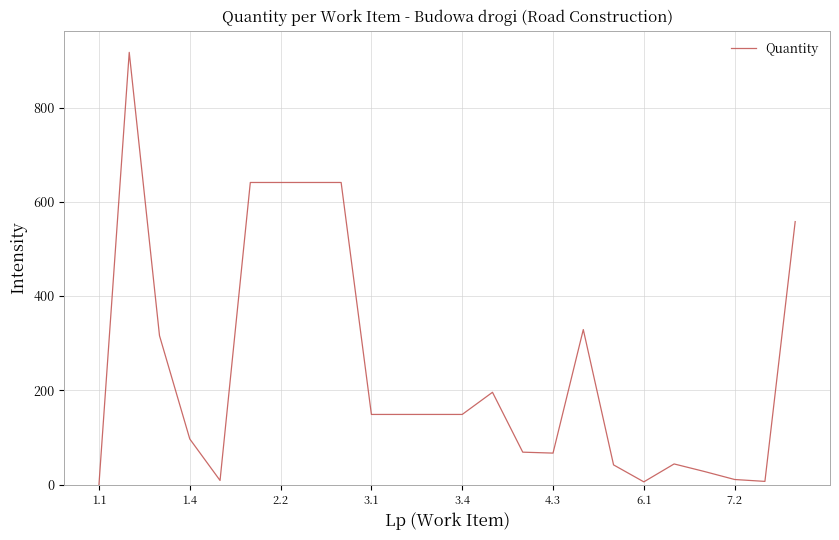

What is the greatest value displayed?

917.0